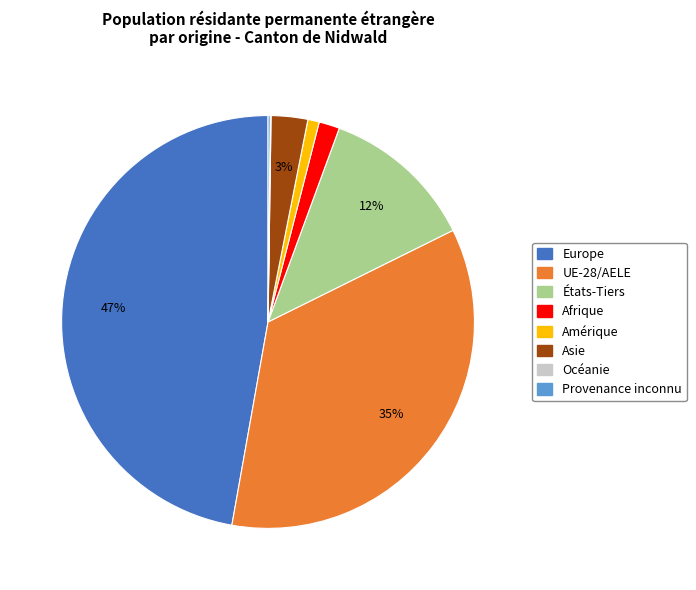

Do Asie and Afrique together represent more than half of the pie?

No